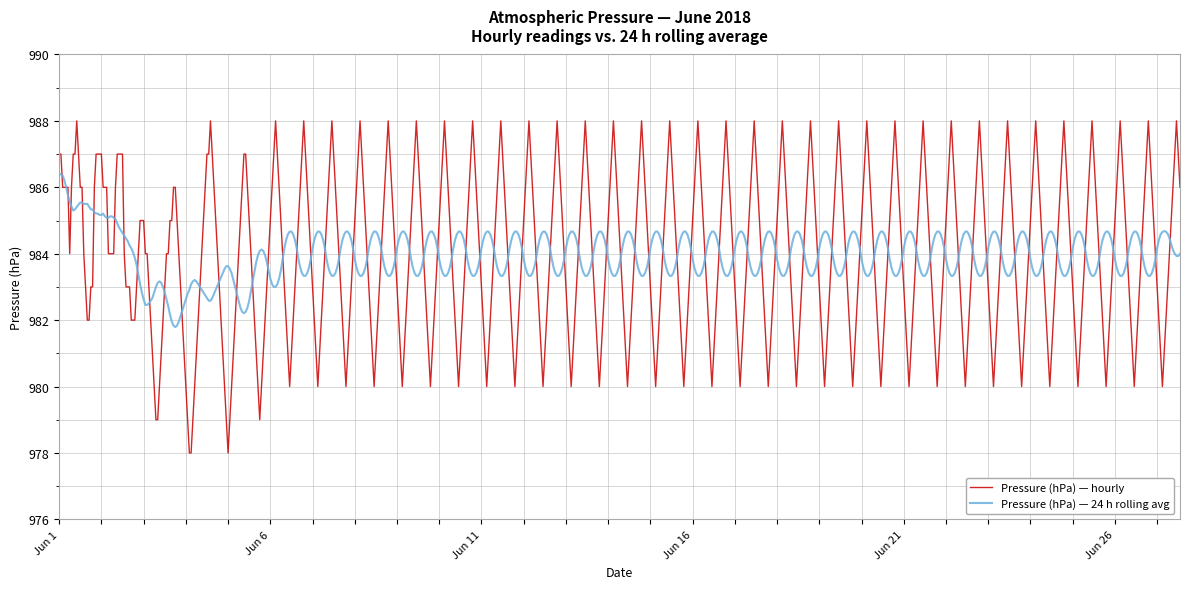

Which series has the largest range (max minus min)?

Pressure (hPa) — hourly